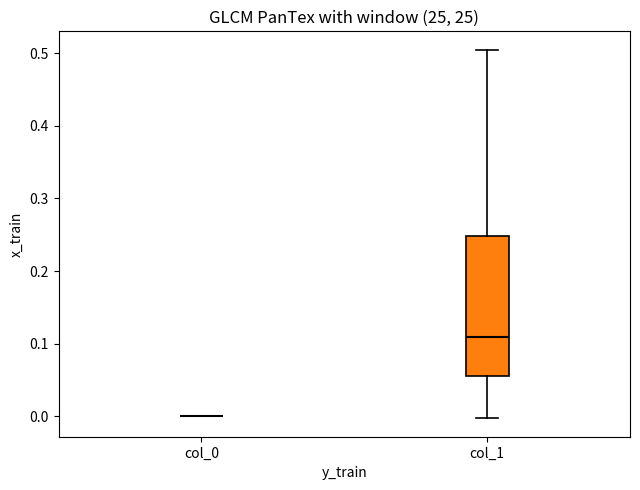

Reading left to right, read every box against the y-axis: the position of its median line, the range the box covers, and the ends of its whiskers. The values are not printed on the chart, so give them approximately, as read against the axis.

col_0: box collapsed to a line at 0.00, whiskers 0.00 to 0.00
col_1: median 0.11, box 0.06 to 0.25, whiskers 0.00 to 0.51